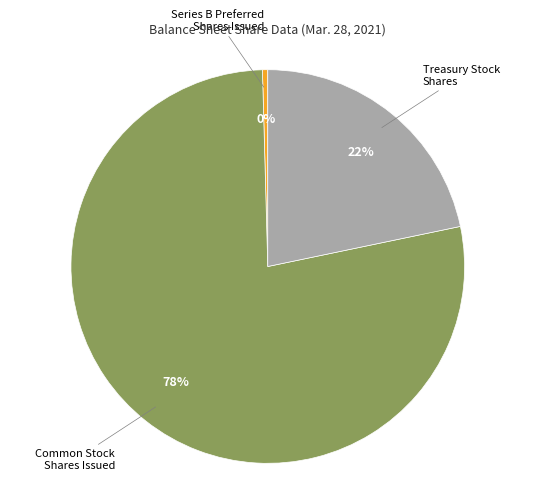

How many slices are in this pie chart?

3